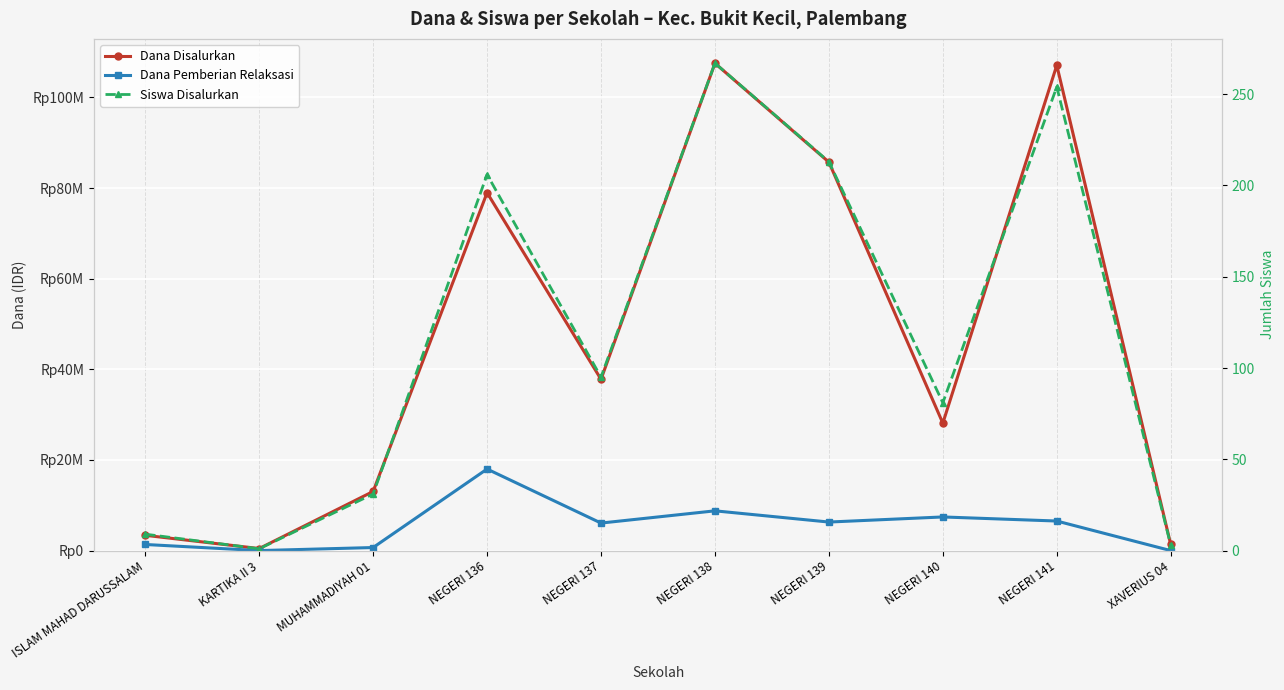

How many data points in Dana Disalurkan are less than 37800000?

5